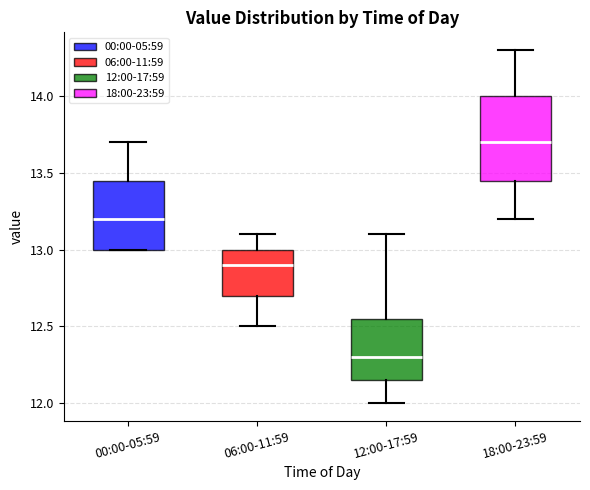

Which box is the tallest, from its lower edge to its upper edge?

18:00-23:59